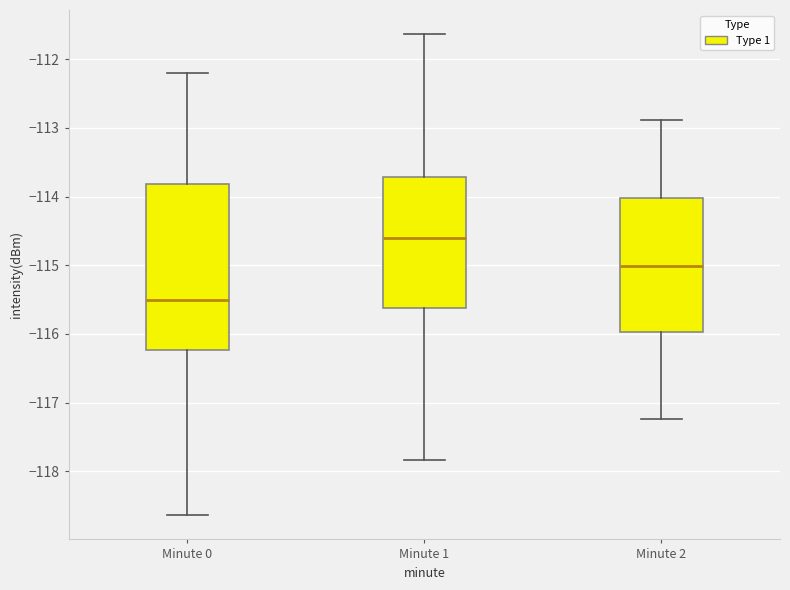

Reading left to right, read every box against the y-axis: the position of its median line, the range the box covers, and the ends of its whiskers. The values are not printed on the chart, so give them approximately, as read against the axis.

Minute 0: median -115.5, box -116.2 to -113.8, whiskers -118.6 to -112.2
Minute 1: median -114.6, box -115.6 to -113.7, whiskers -117.8 to -111.6
Minute 2: median -115.0, box -116.0 to -114.0, whiskers -117.2 to -112.9